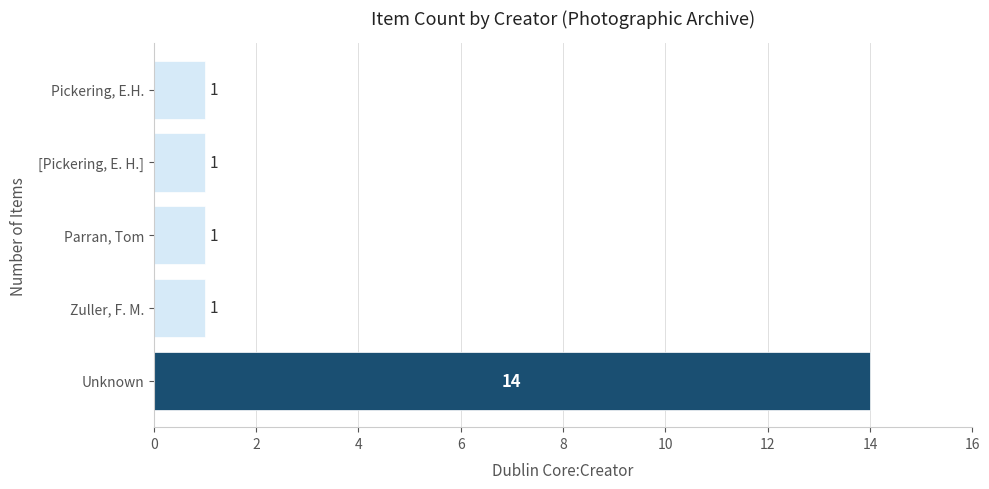

What is the ratio of the value at Parran, Tom to the value at Zuller, F. M.?

1.0